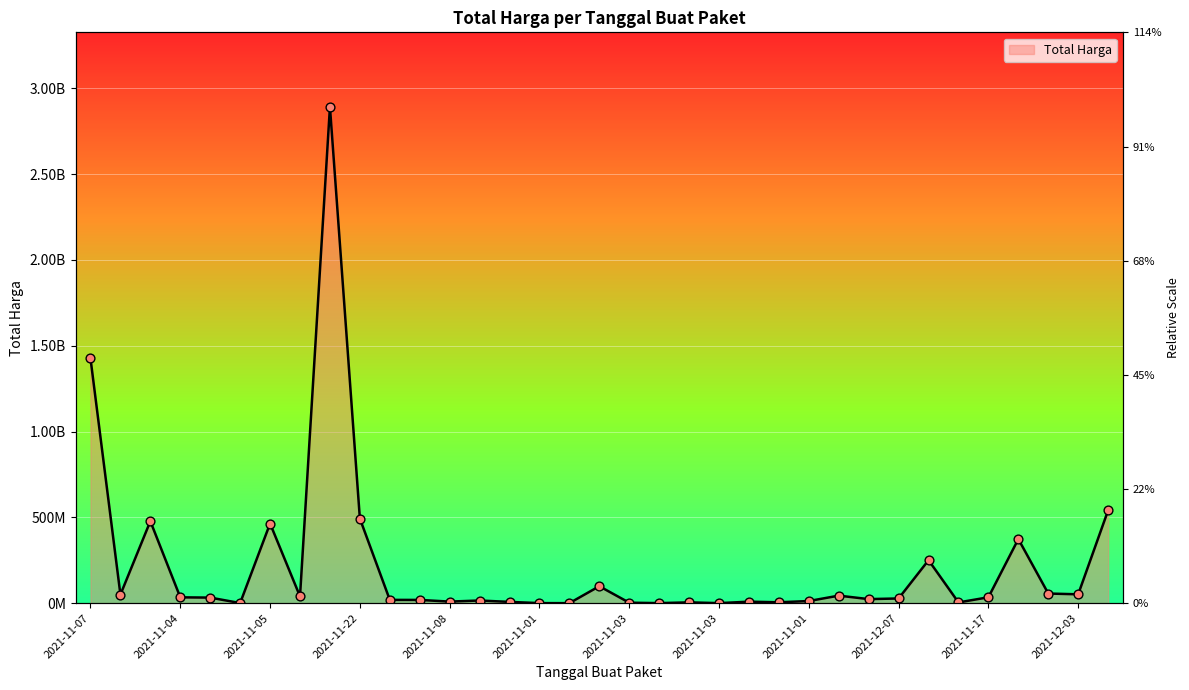

Approximately how many times larger is the value at 2021-11-24 compared to 2021-11-03?

2624.2